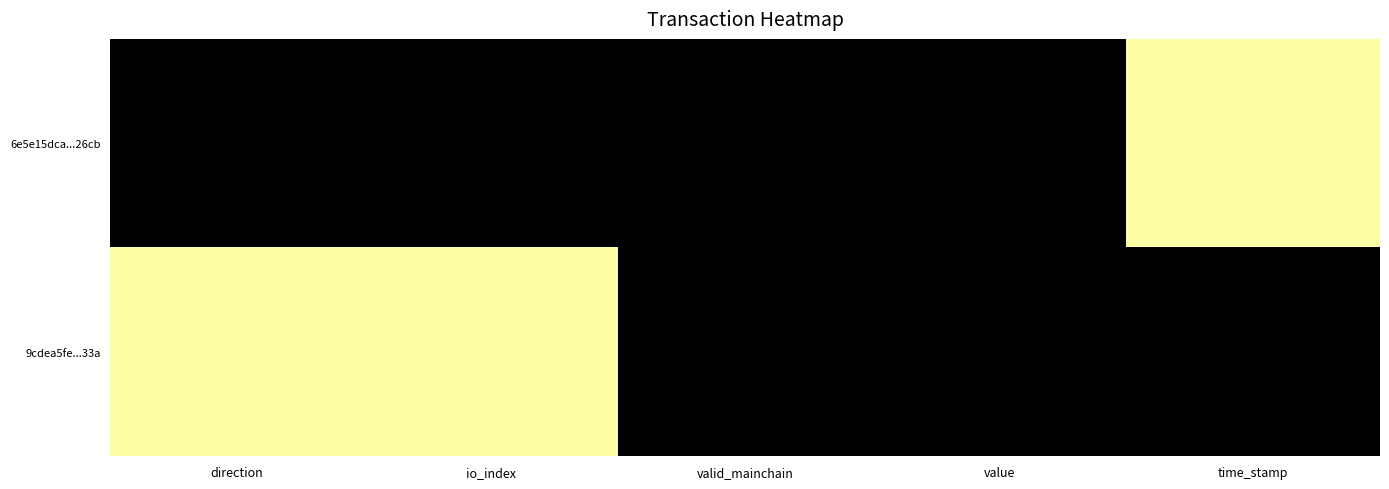

Reading left to right, list all the values displayed in this chart.

6e5e15dca...26cb: direction=0	io_index=0	valid_mainchain=0	value=0	time_stamp=1
9cdea5fe...33a: direction=1	io_index=1	valid_mainchain=0	value=0	time_stamp=0